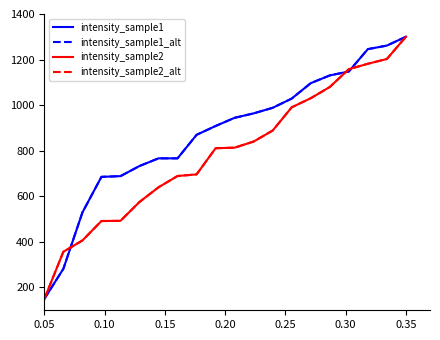

Does the chart display data point markers on the line(s)?

No